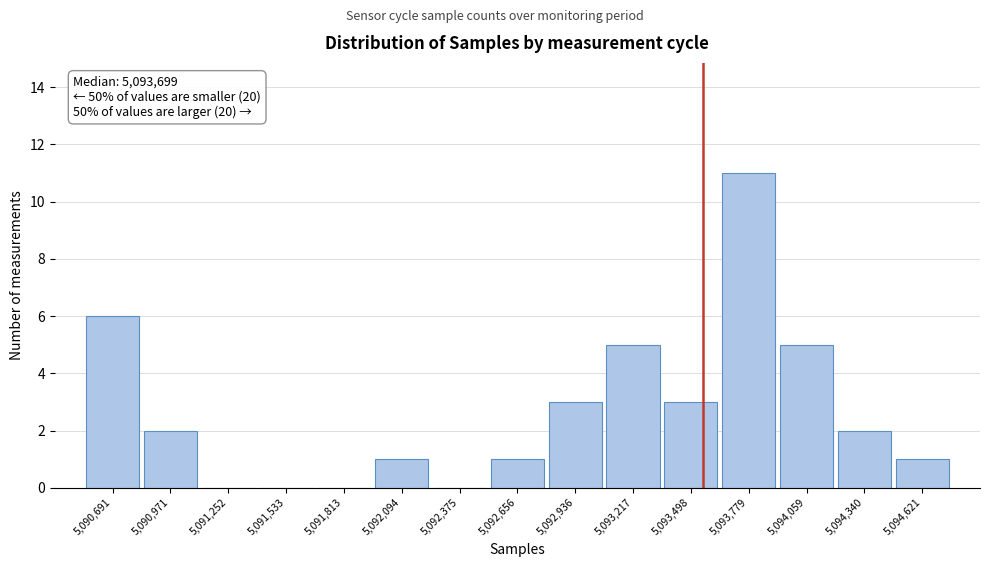

Reading left to right, transcribe all the data shown in this chart.

5,090,691=6	5,090,971=2	5,091,252=0	5,091,533=0	5,091,813=0	5,092,094=1	5,092,375=0	5,092,656=1	5,092,936=3	5,093,217=5	5,093,498=3	5,093,779=11	5,094,059=5	5,094,340=2	5,094,621=1